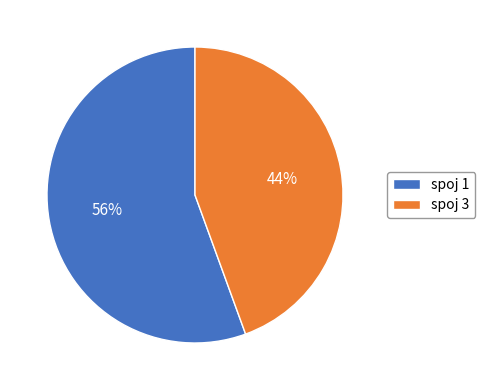

What is the ratio of the value at spoj 3 to the value at spoj 1?

0.8